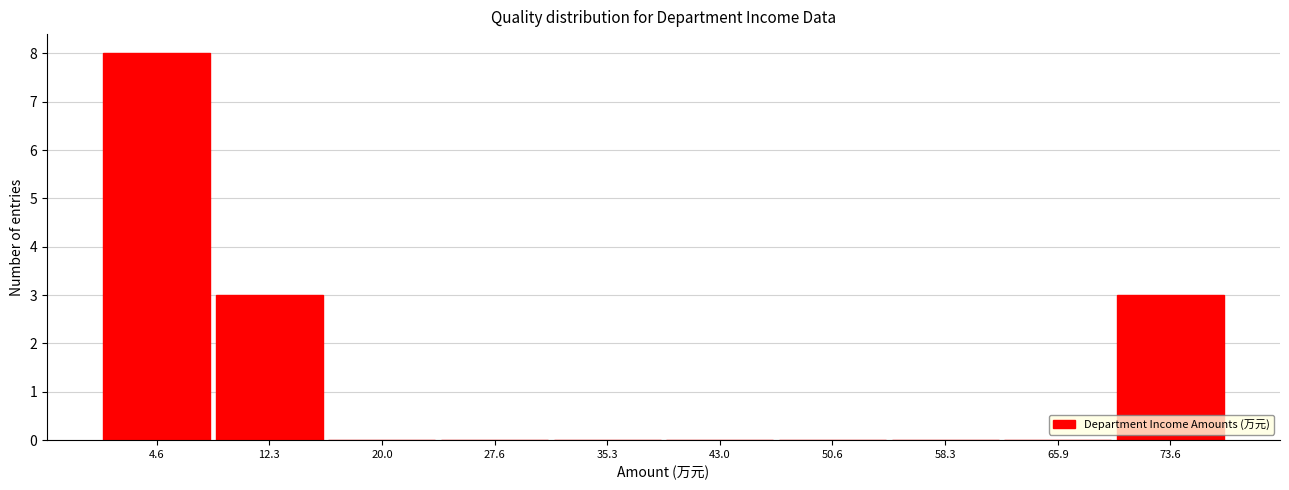

Reading left to right, transcribe this chart: for each bar, give the range it covers on the x-axis and its height. Neither the bar edges nor the heights are printed on the chart, so give them approximately, as read against the axes.

1 to 8: 8
8 to 16: 3
16 to 24: 0
24 to 31: 0
31 to 39: 0
39 to 47: 0
47 to 54: 0
54 to 62: 0
62 to 70: 0
70 to 77: 3